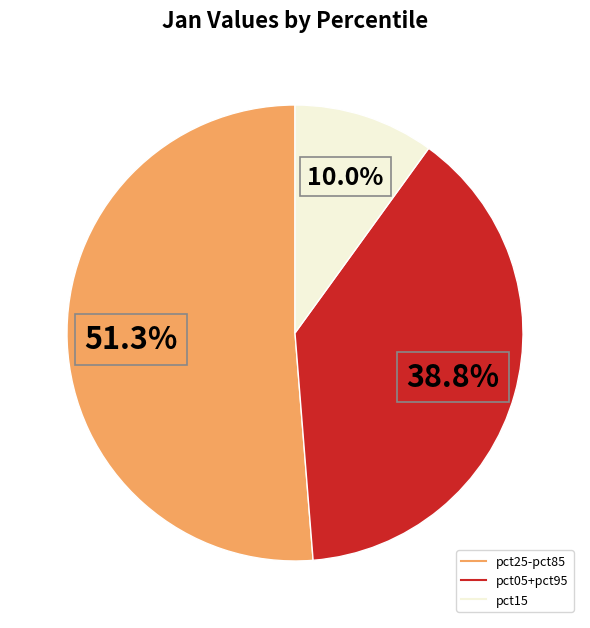

Is there a majority slice in this chart?

Yes